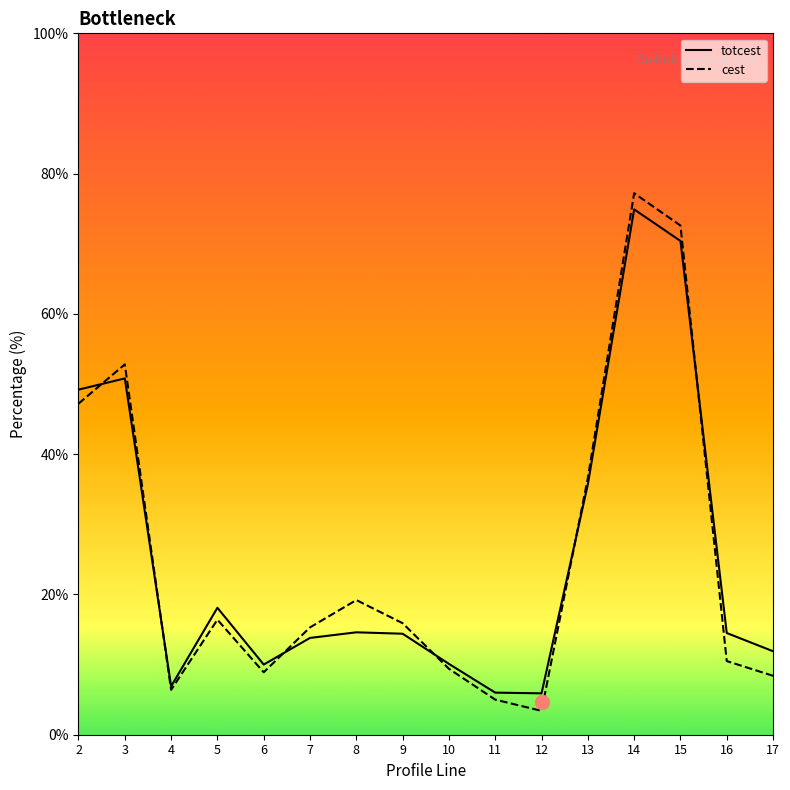

Reading right to left, list all the values displayed in this chart.

totcest: 11.9	14.5	70.4	74.9	35.7	5.9	6.0	10.1	14.4	14.6	13.8	10.0	18.1	6.9	50.8	49.2
cest: 8.4	10.5	72.6	77.2	36.6	3.4	5.0	9.4	15.9	19.2	15.3	8.9	16.4	6.4	52.8	47.2